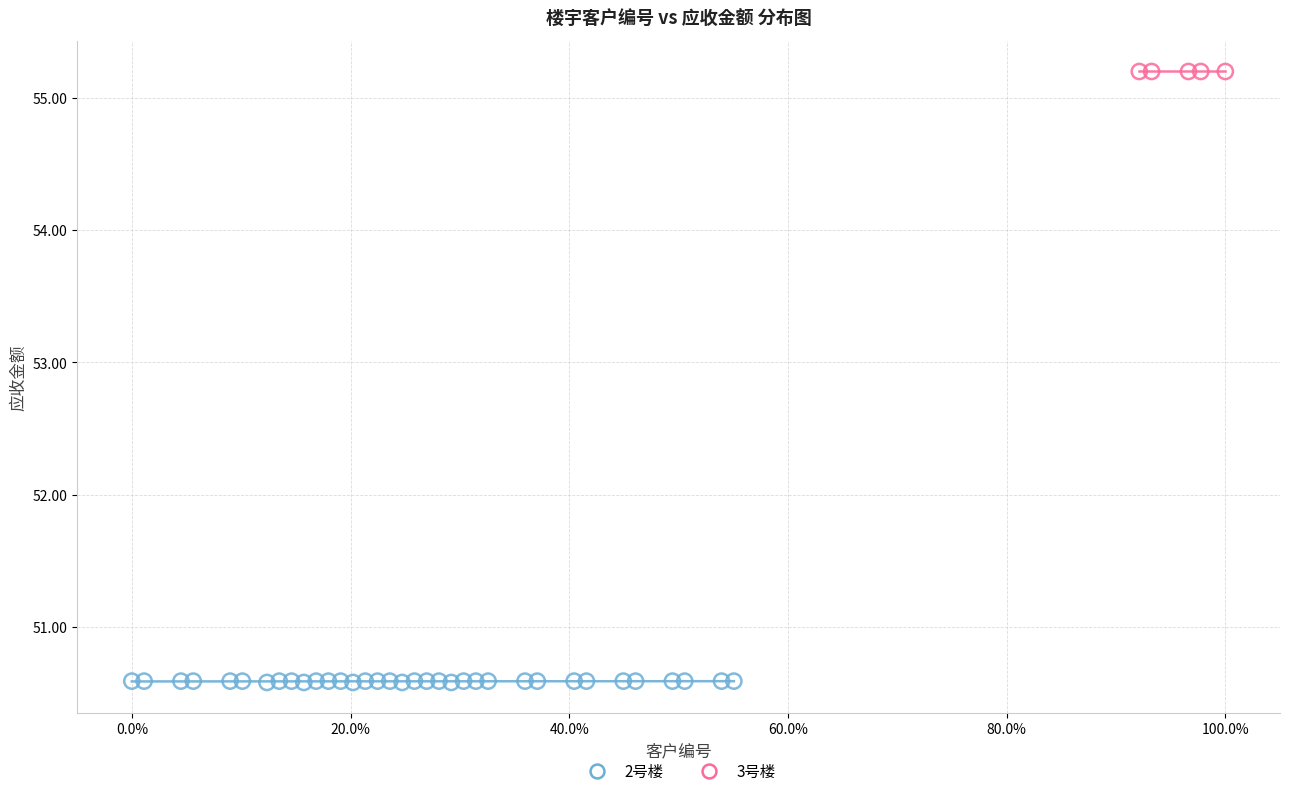

Which series contains the highest Y value?

3号楼